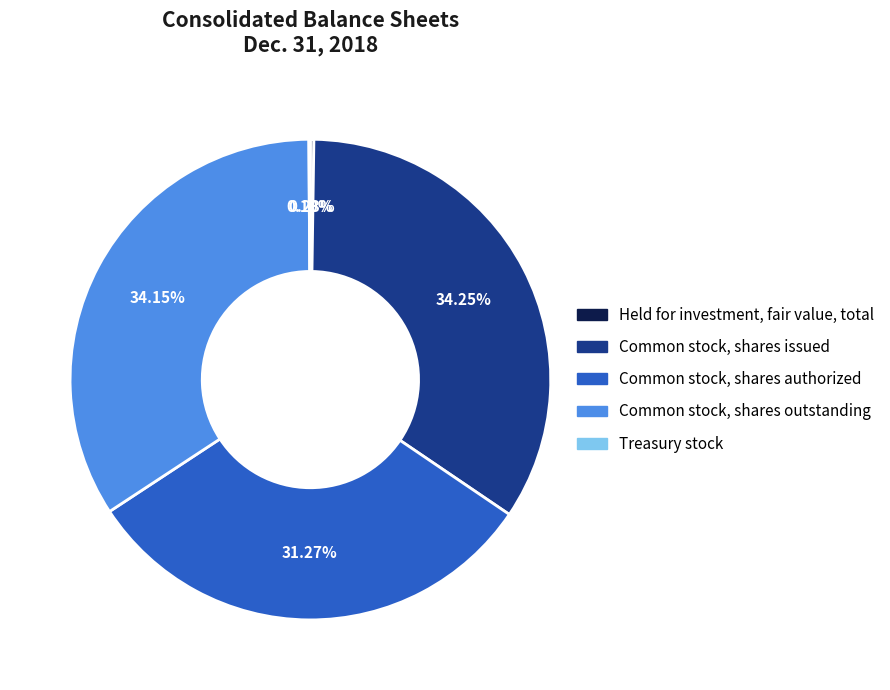

Do Common stock, shares authorized and Common stock, shares issued together represent more than half of the pie?

Yes